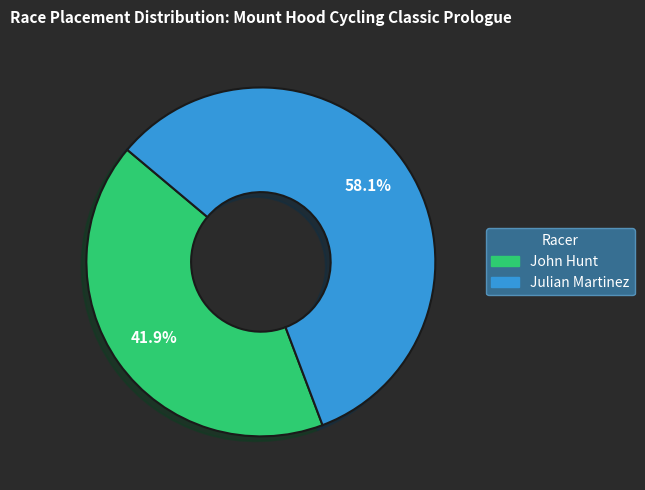

What is the largest slice in the pie chart?

Julian Martinez